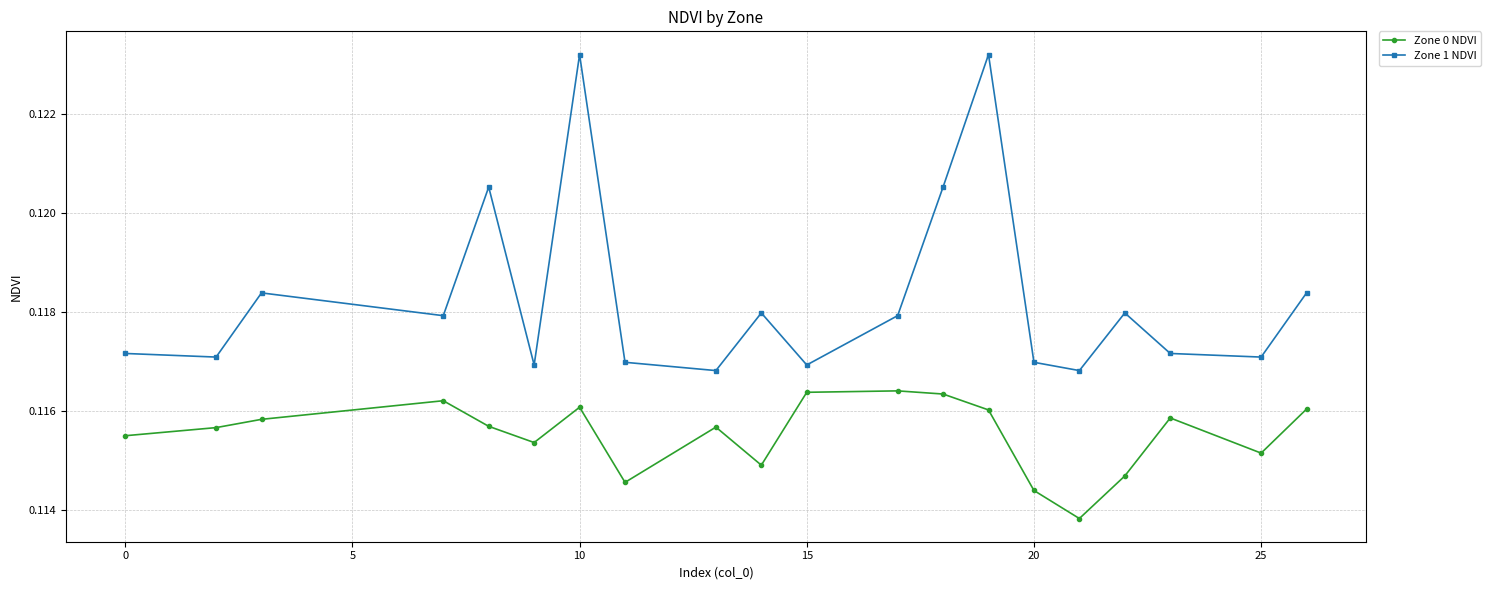

True or false: Zone 1 NDVI and Zone 0 NDVI intersect in this chart.

False